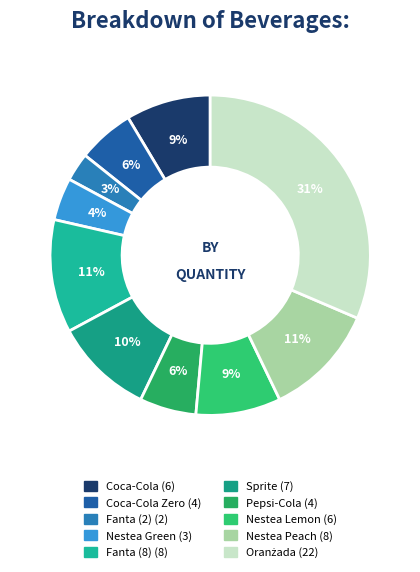

To the nearest percent, what is the average slice percentage?

10%